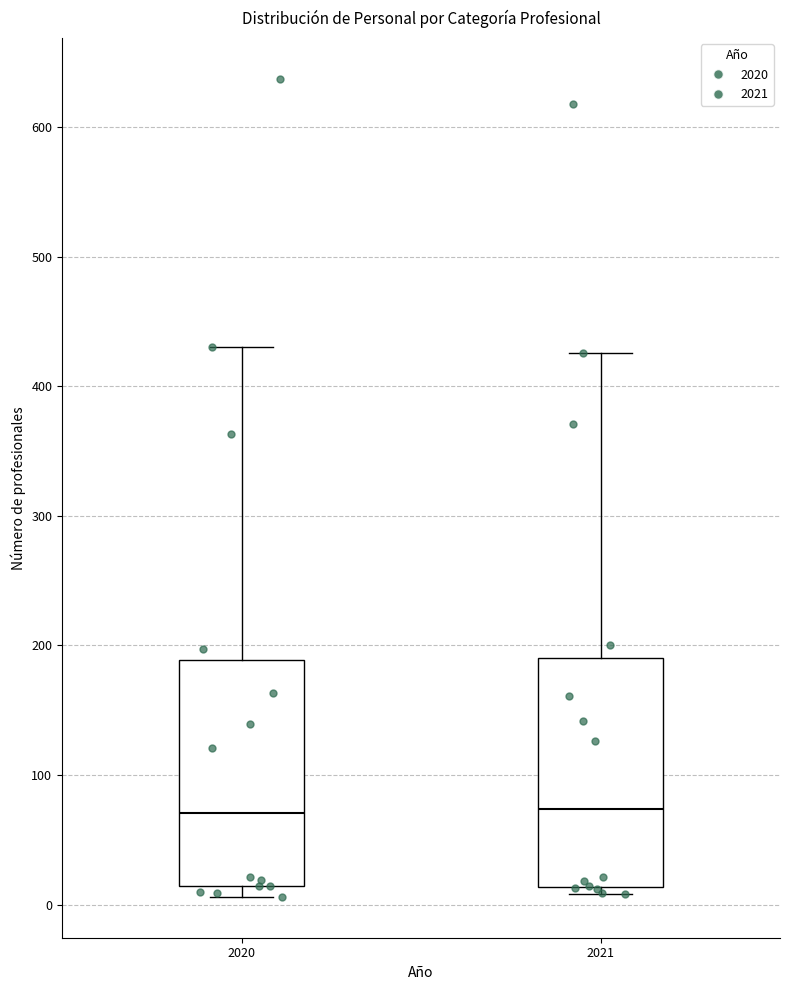

Reading left to right, read every box against the y-axis: the position of its median line, the range the box covers, and the ends of its whiskers. The values are not printed on the chart, so give them approximately, as read against the axis.

2020: median 70, box 10 to 190, whiskers 10 (just below the box's lower edge) to 430
2021: median 70, box 10 to 190, whiskers 10 (just below the box's lower edge) to 430